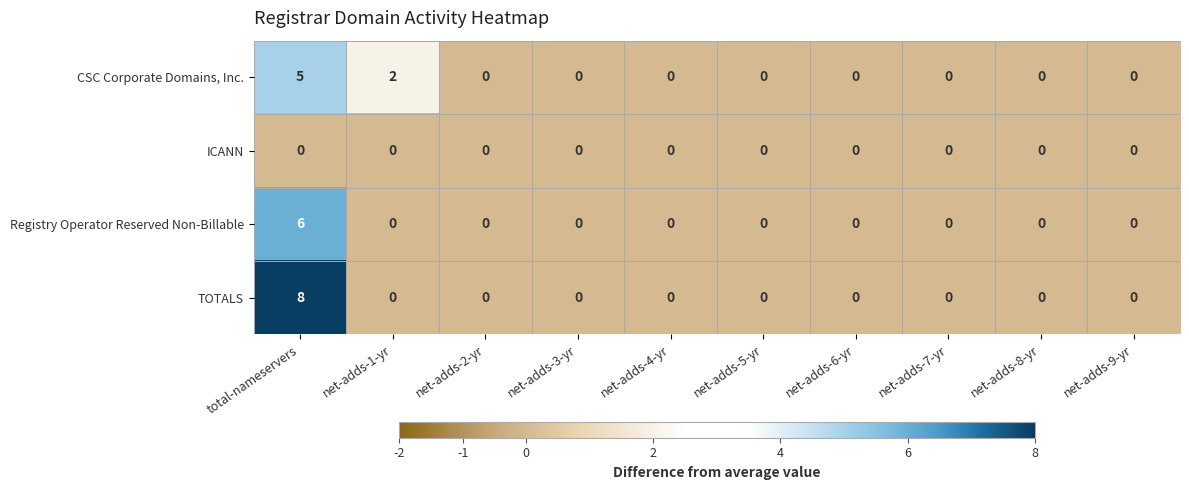

The value of CSC Corporate Domains, Inc. at total-nameservers is 5. True or false?

True